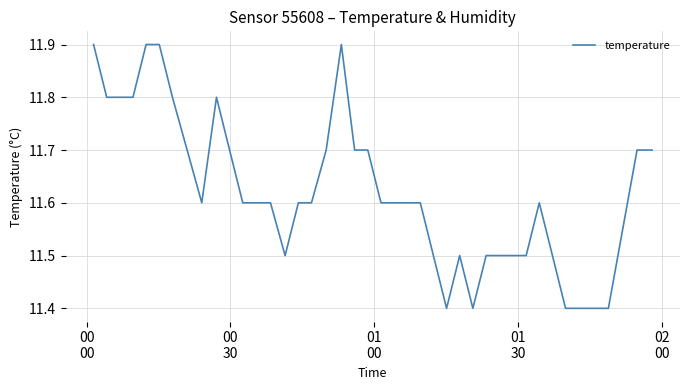

What is the minimum value shown in the chart?

11.4